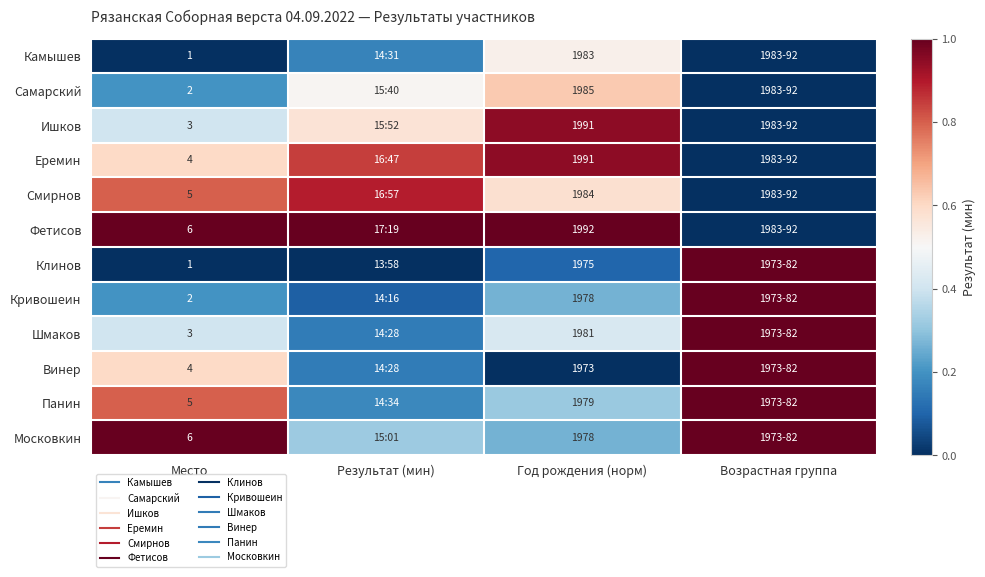

What is the total value across all series at Год рождения (норм)?

6.0